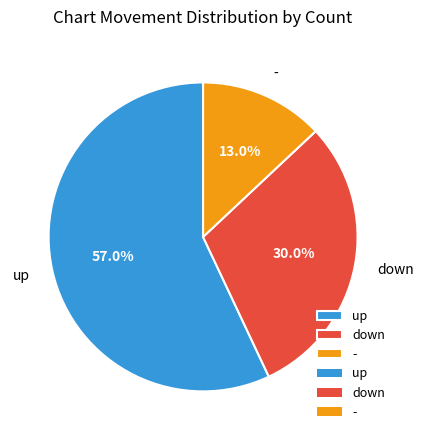

How many segments does this pie chart have?

3